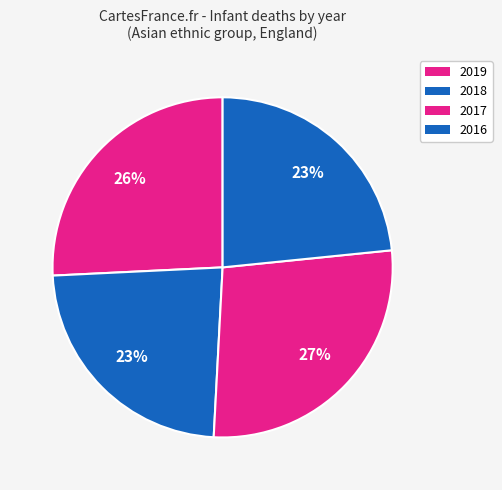

To the nearest percent, what percentage of the pie is 2018?

23%